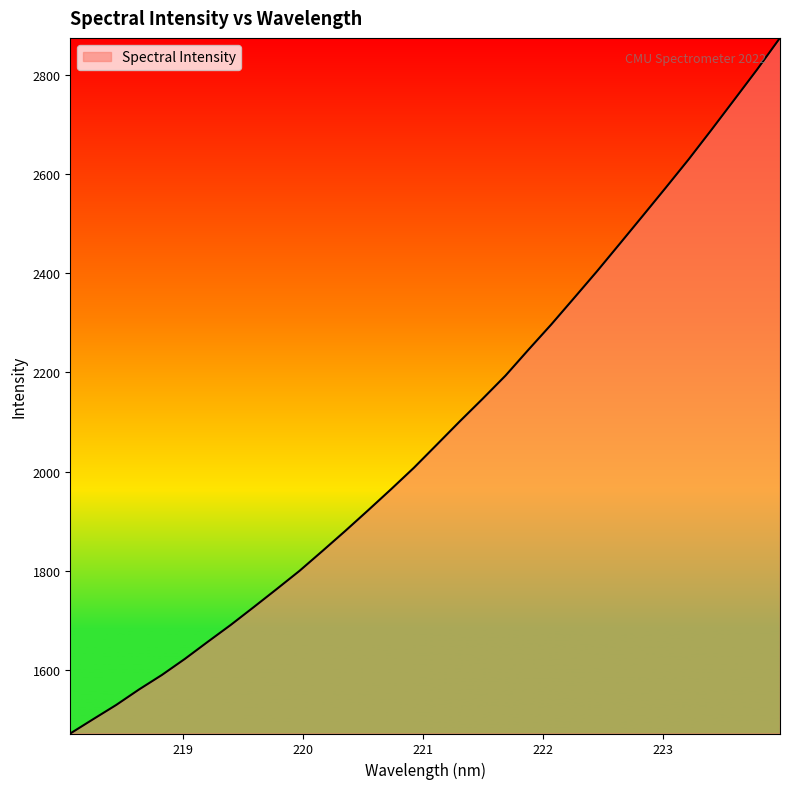

What is the smallest value displayed?

1471.0